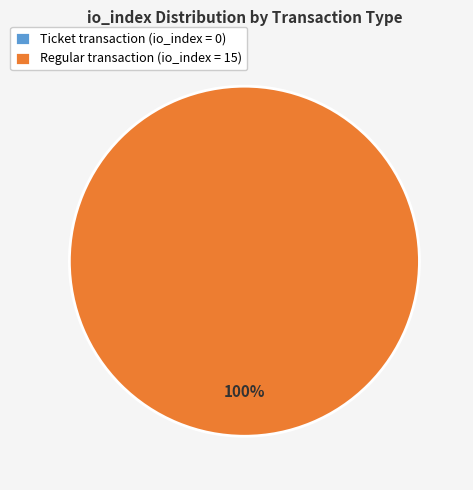

Rank the categories by value from highest to lowest.

Regular (io_index=15), Ticket (io_index=0)